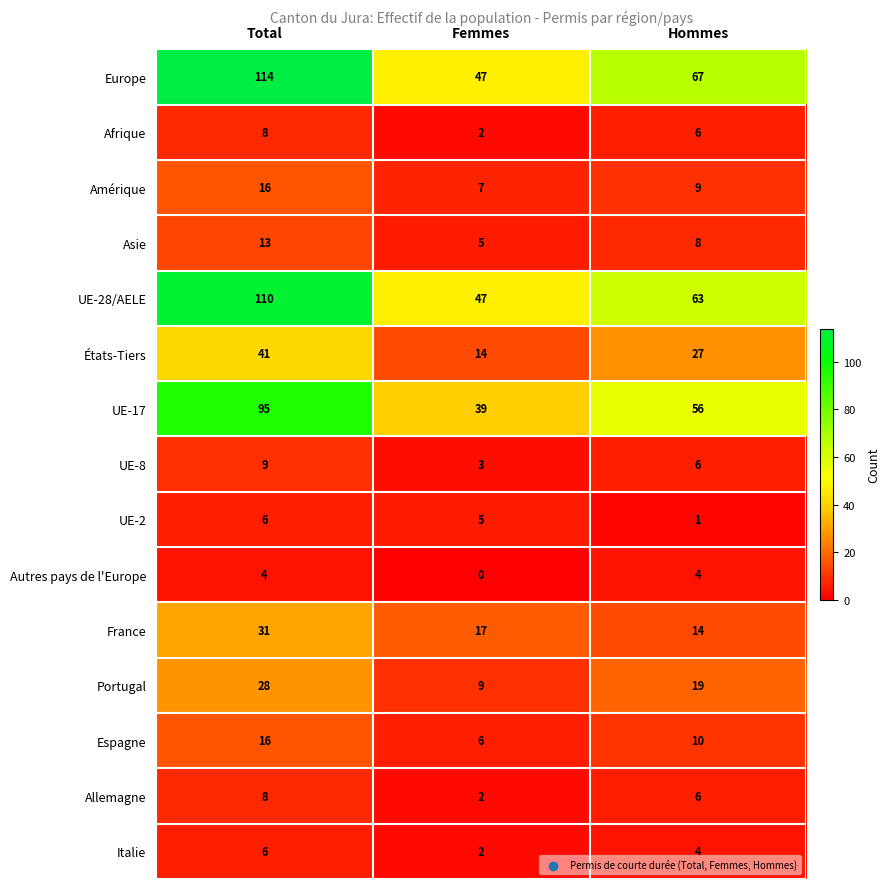

How many distinct data groups are displayed?

15